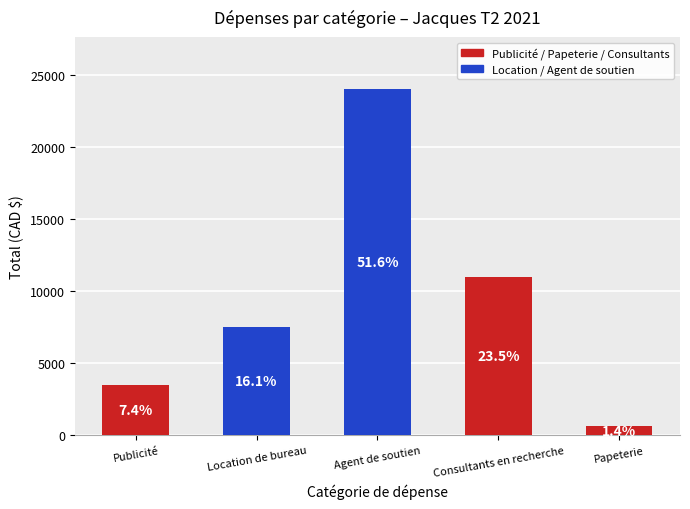

Reading right to left, what are all the values shown in this chart?

647.3	10950.0	24000.0	7500.0	3459.0